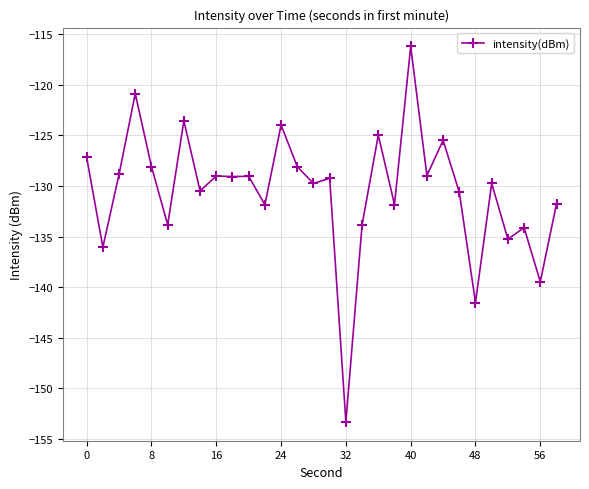

True or false: the data has more than 0 interior local peaks.

True